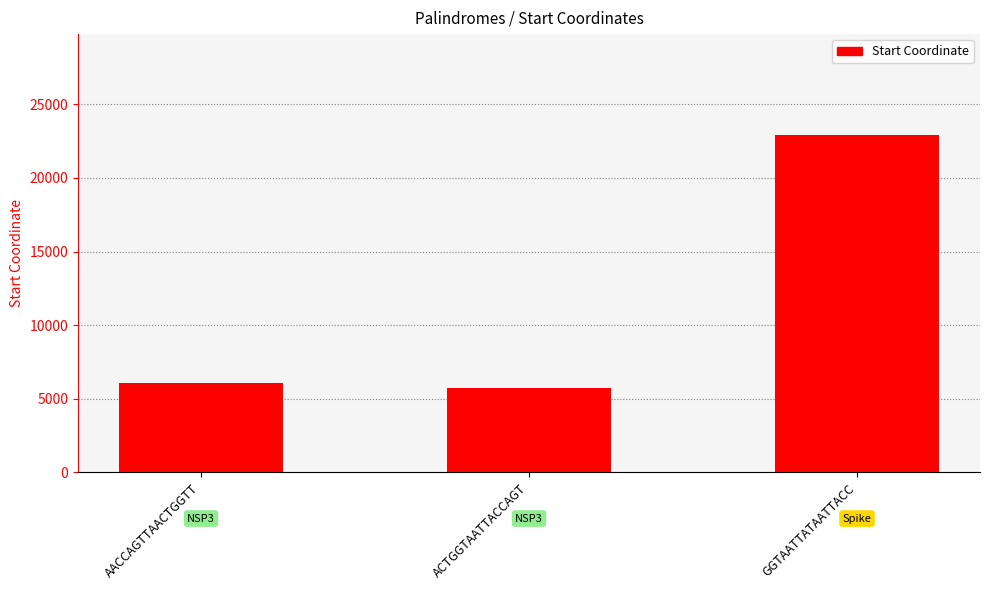

List the labels in order of value, largest first.

GGTAATTATAATTACC, AACCAGTTAACTGGTT, ACTGGTAATTACCAGT